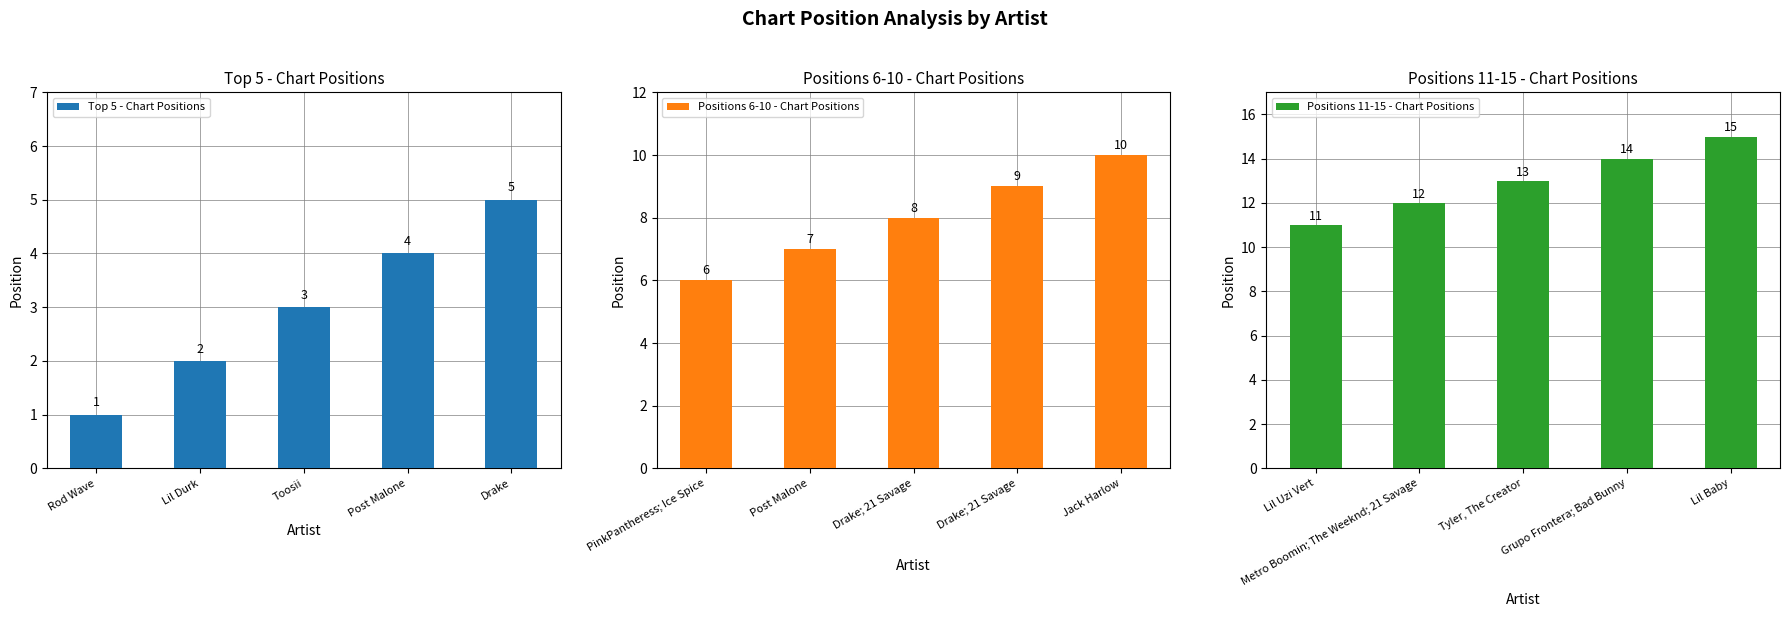

The Top 5 - Chart Positions series shows 0 at Lil Durk. True or false?

False